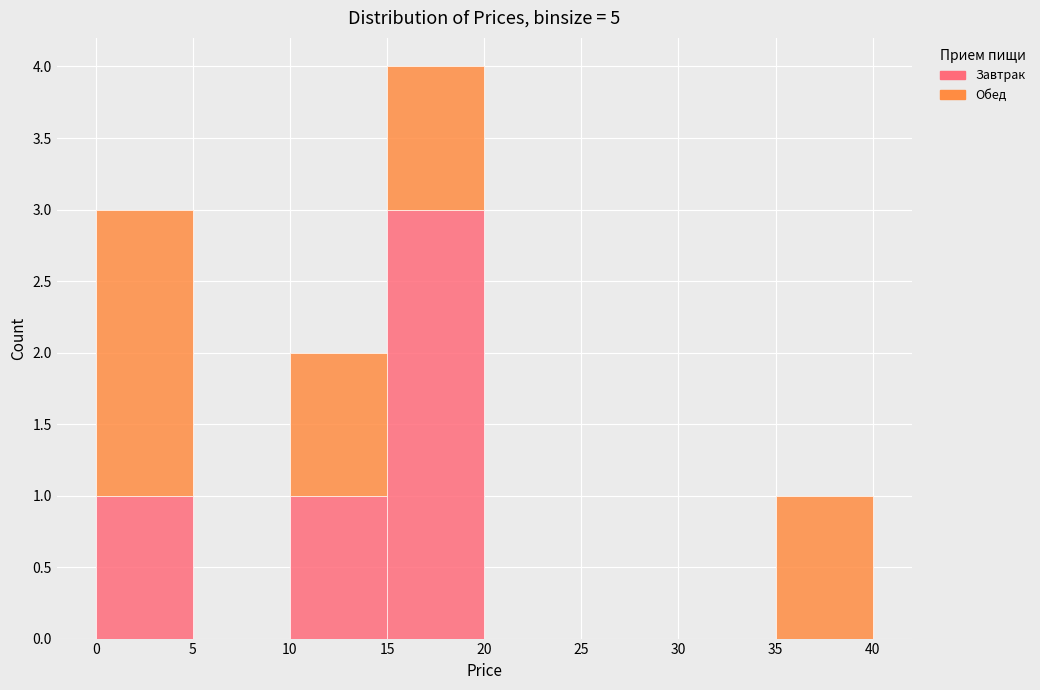

Reading left to right, list every stacked bar in this chart as the range it spans on the x-axis followed by its total height. The values are not printed on the chart, so give them approximately, as read against the axis.

0 to 5: 3
5 to 10: 0
10 to 15: 2
15 to 20: 4
20 to 25: 0
25 to 30: 0
30 to 35: 0
35 to 40: 1